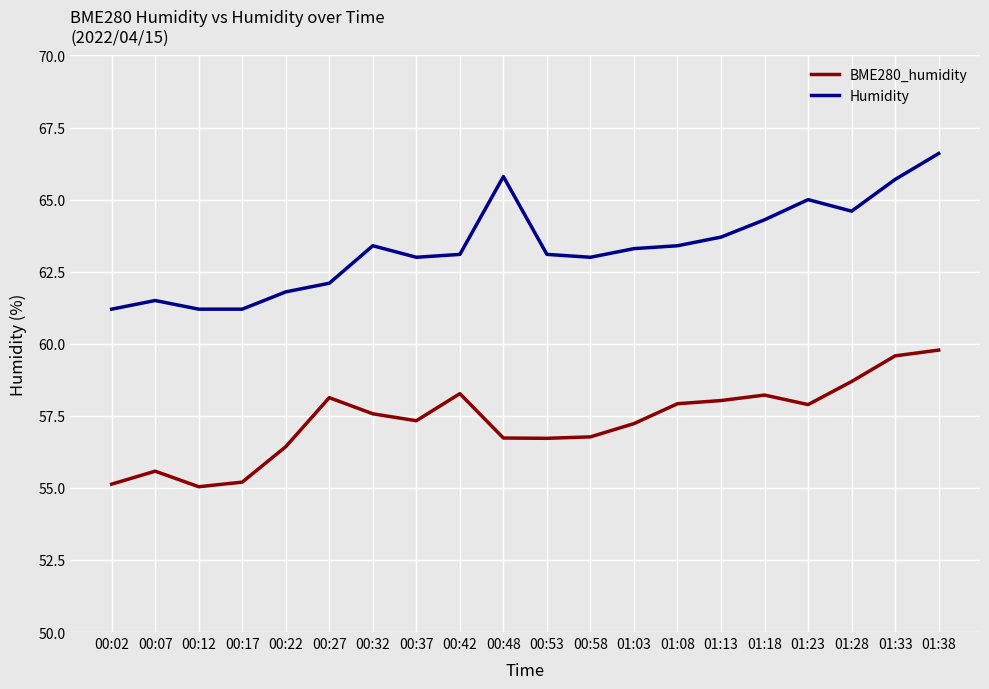

Does the chart have visible grid lines?

Yes